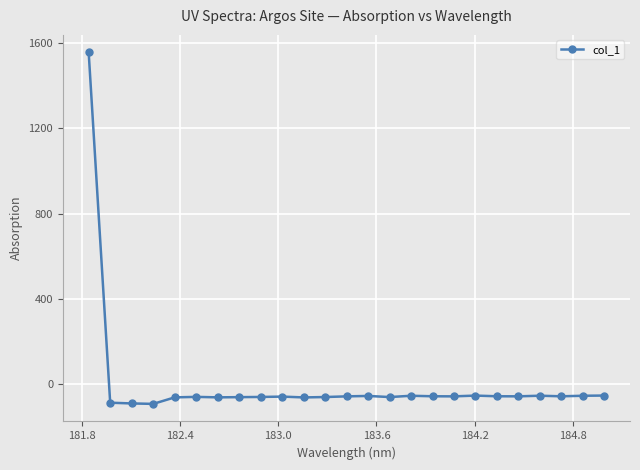

What is the greatest value displayed?

1556.7